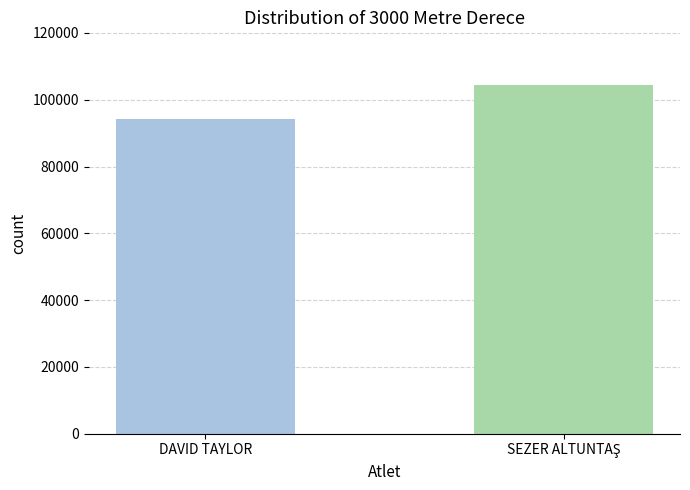

The value at DAVID TAYLOR is 94231. True or false?

True